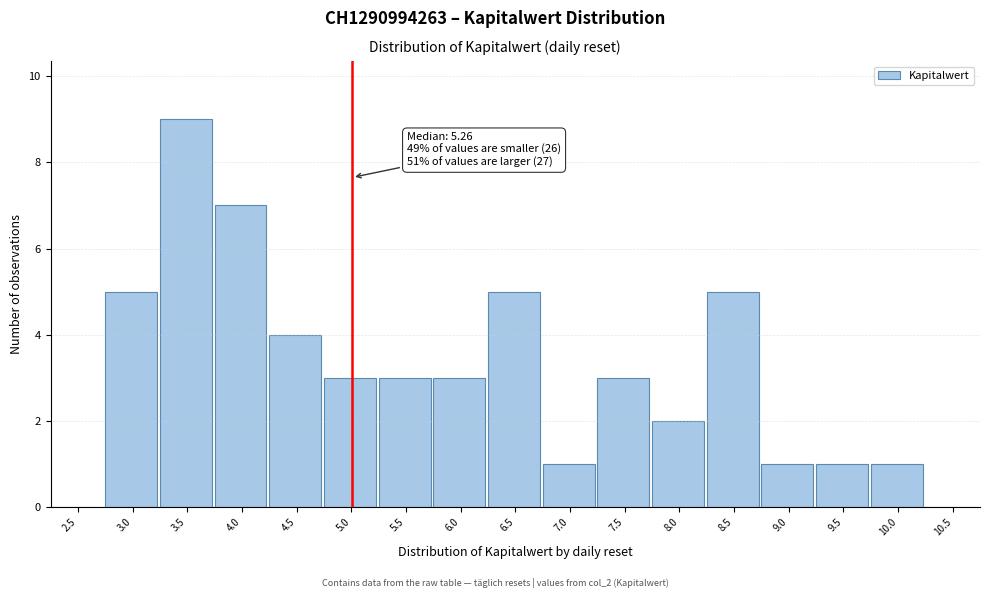

Reading left to right, what are all the values shown in this chart?

2.5=0	3.0=5	3.5=9	4.0=7	4.5=4	5.0=3	5.5=3	6.0=3	6.5=5	7.0=1	7.5=3	8.0=2	8.5=5	9.0=1	9.5=1	10.0=1	10.5=0